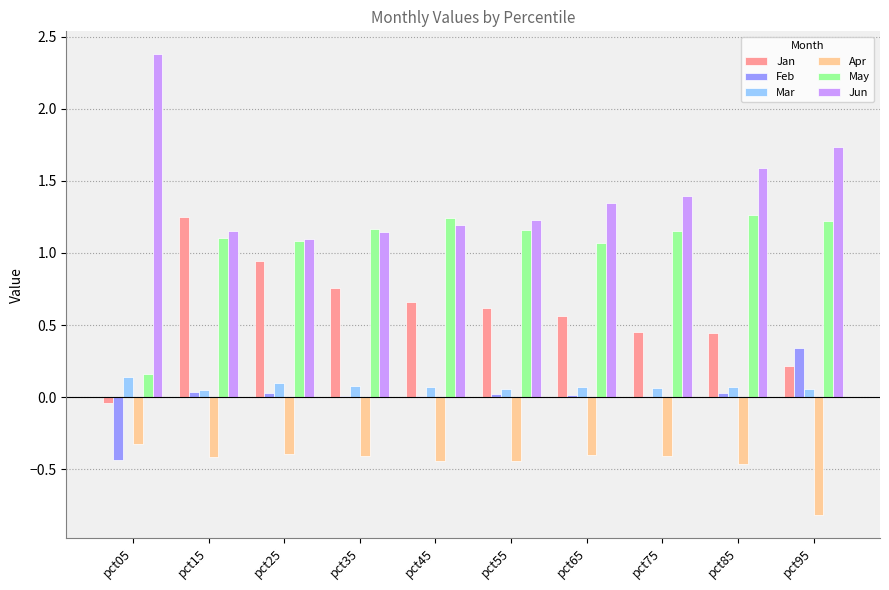

Is the value of Jan at pct15 greater than the value of Apr at pct25?

Yes